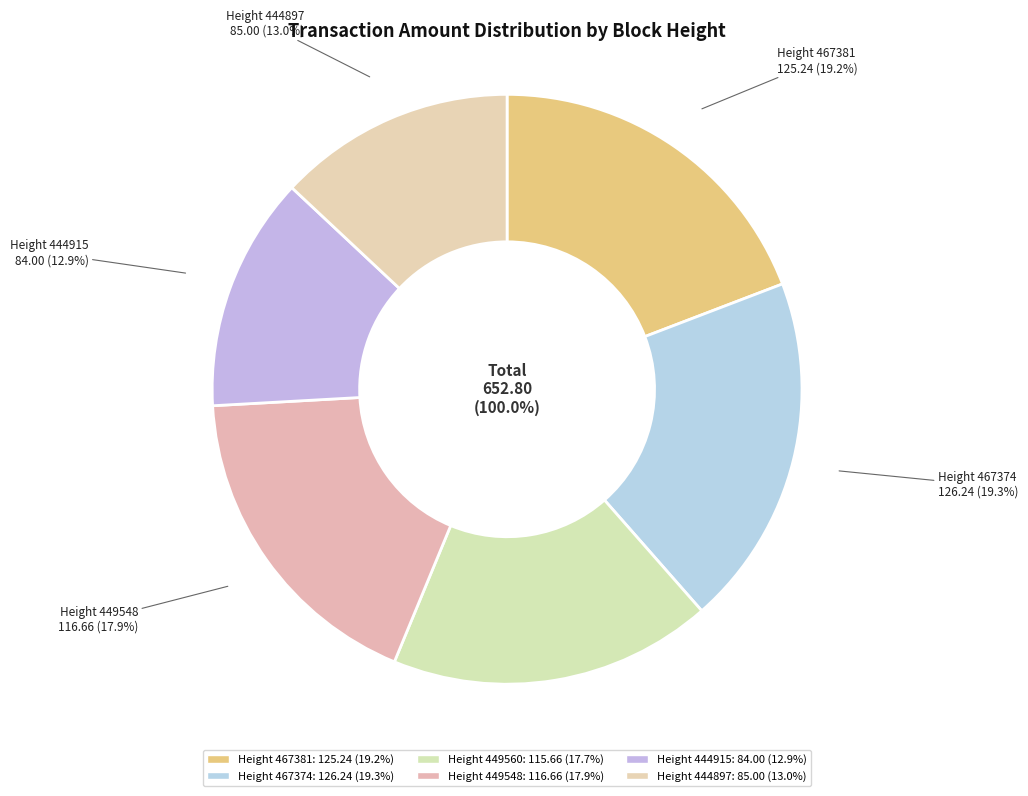

Rank the categories by value from highest to lowest.

467374, 467381, 449548, 449560, 444897, 444915